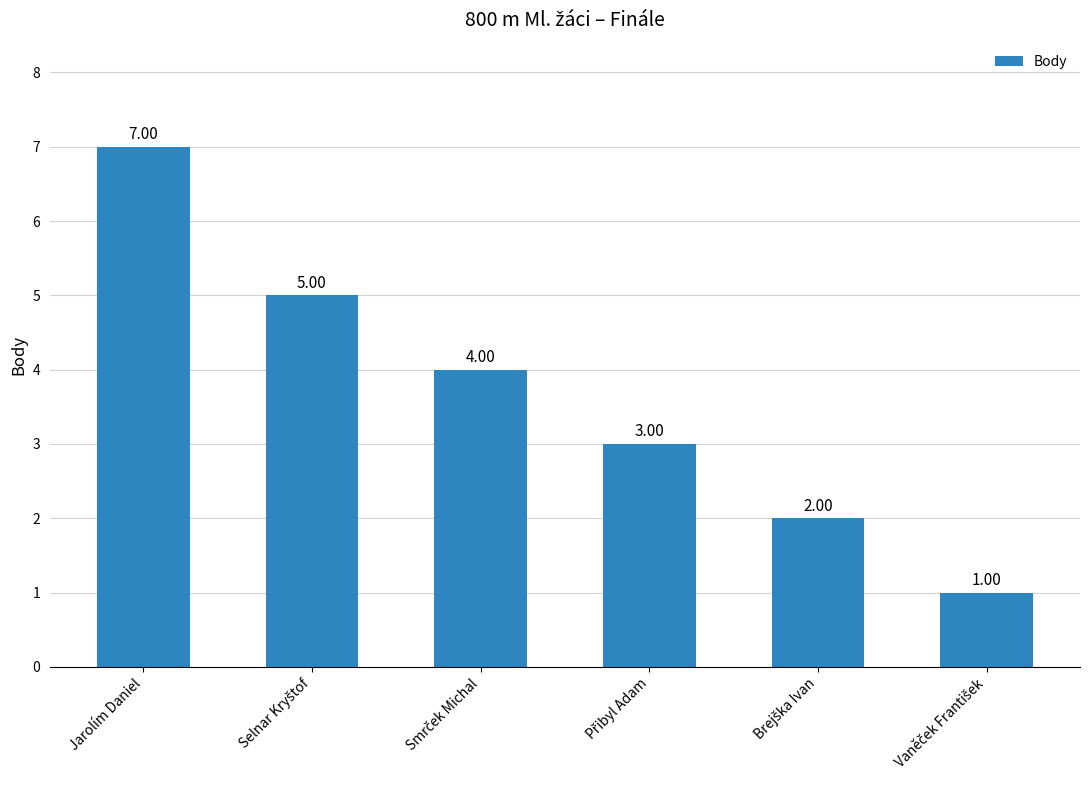

What is the sum of all values?

22